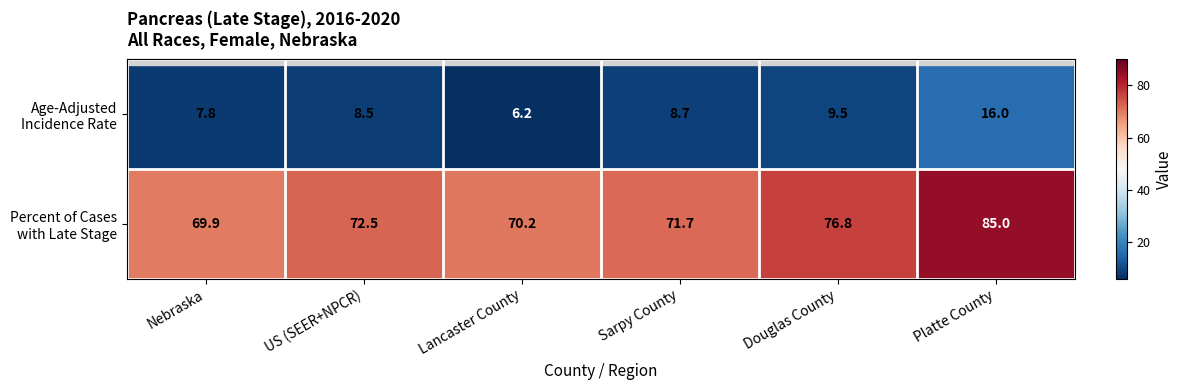

What is the spread (max minus min) of values at Platte County?

69.0